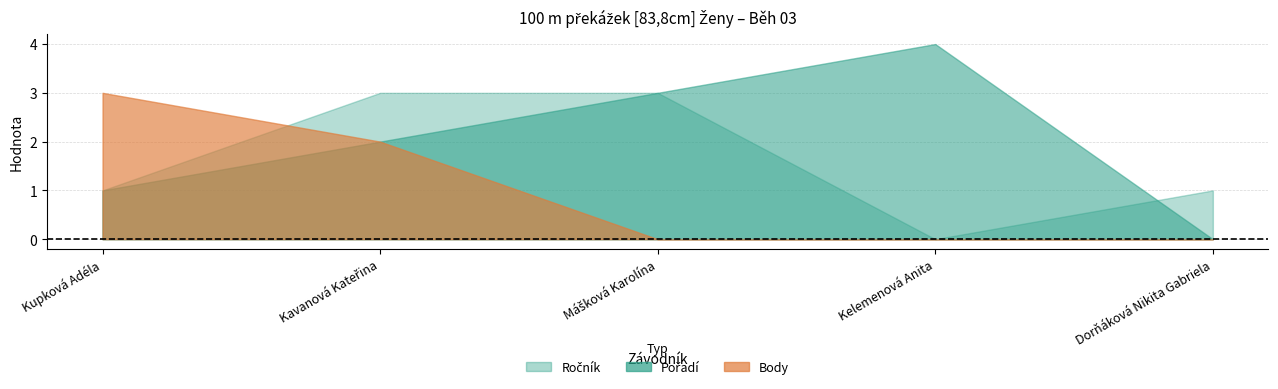

Which series has the largest range (max minus min)?

Pořadí